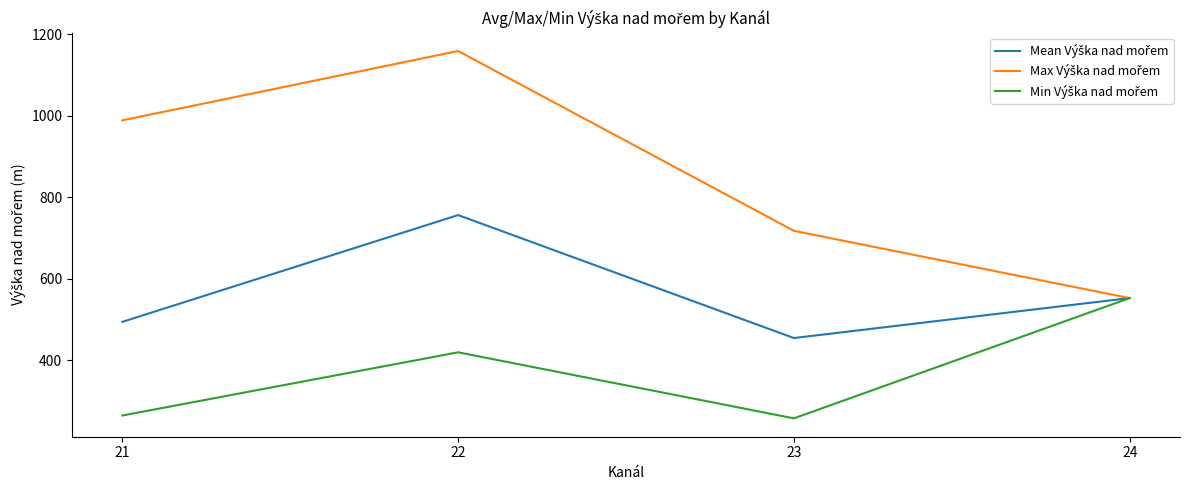

What is the total value across all series at 21?

1748.7